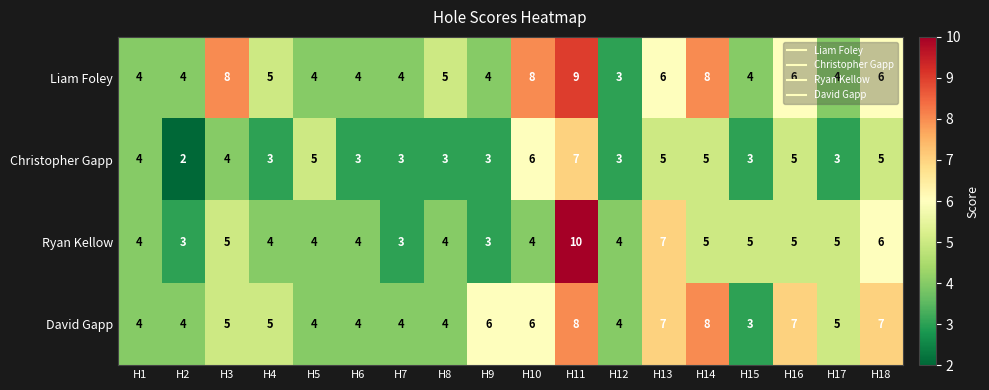

Is it true that Liam Foley equals 6 at H16?

True